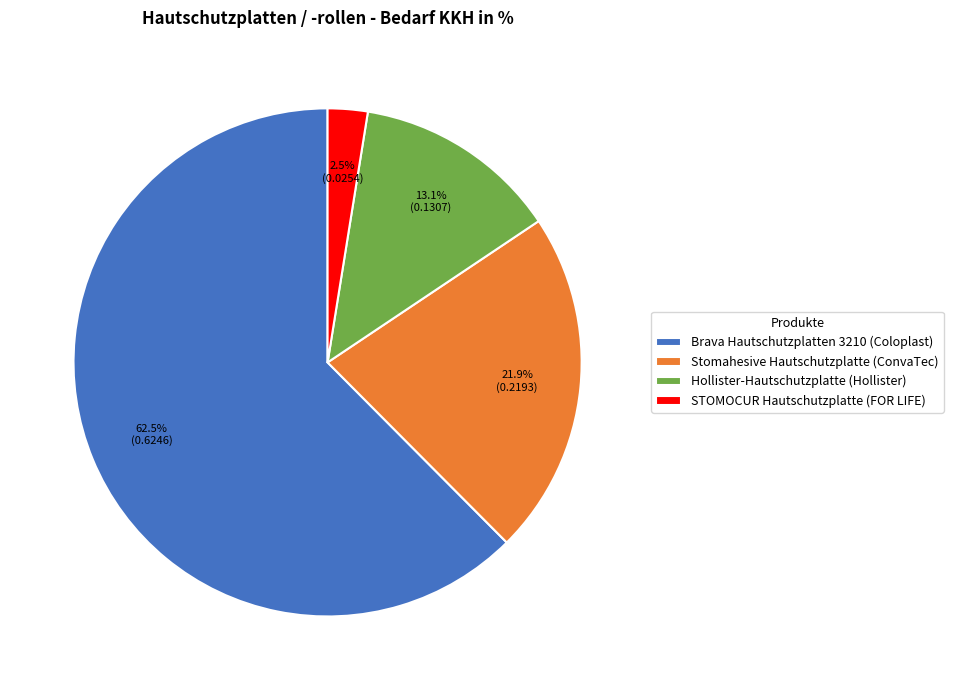

What is the majority slice?

Brava Hautschutzplatten 3210 (Coloplast)